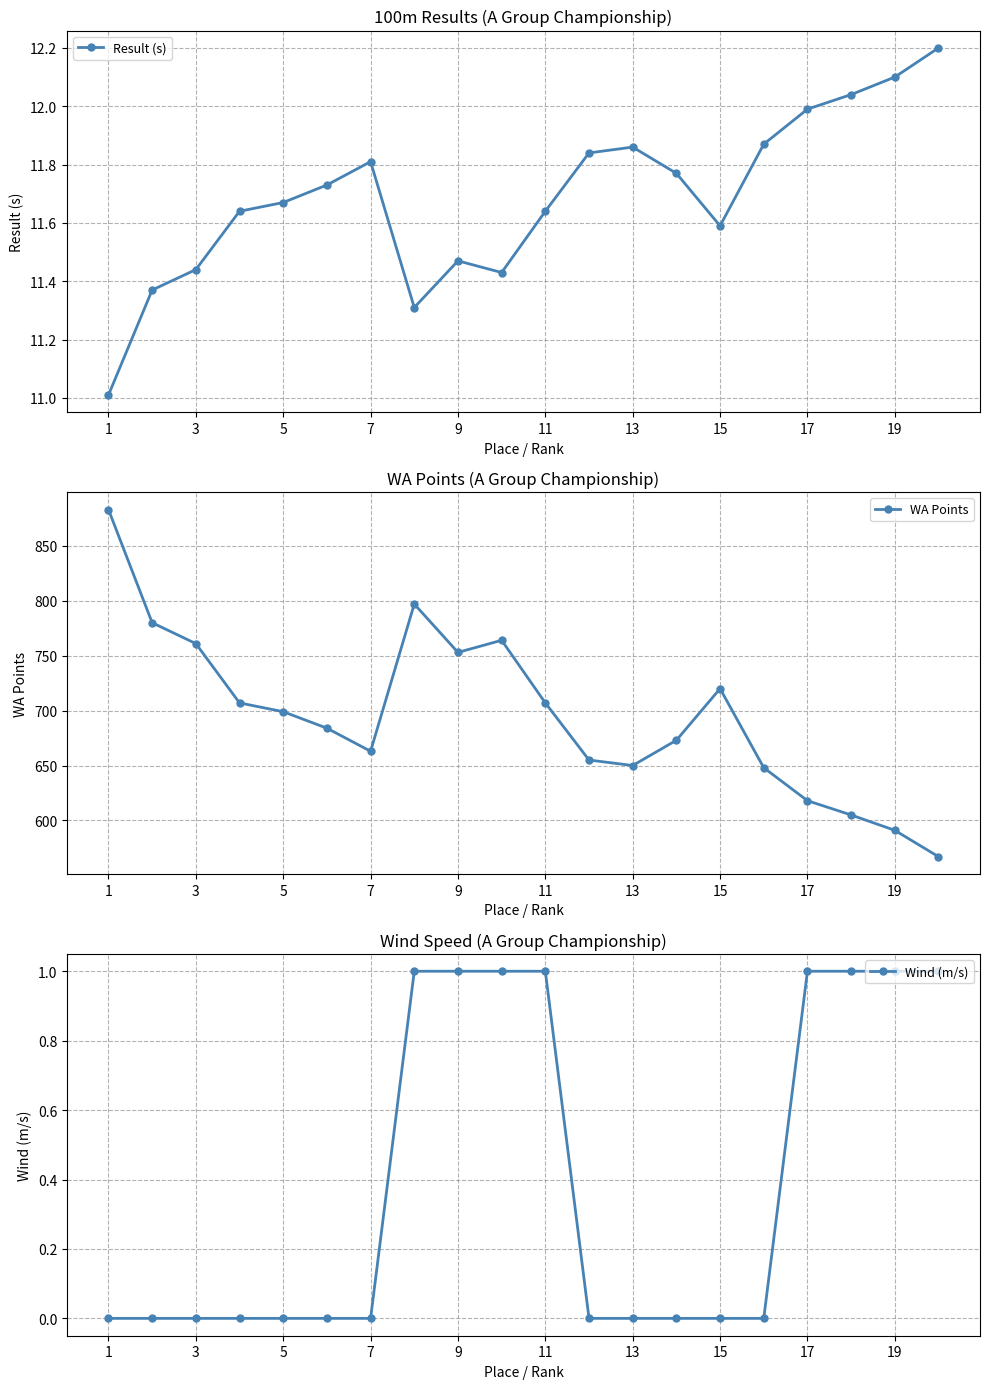

The value of Wind (m/s) at 13 is -0.5. True or false?

False